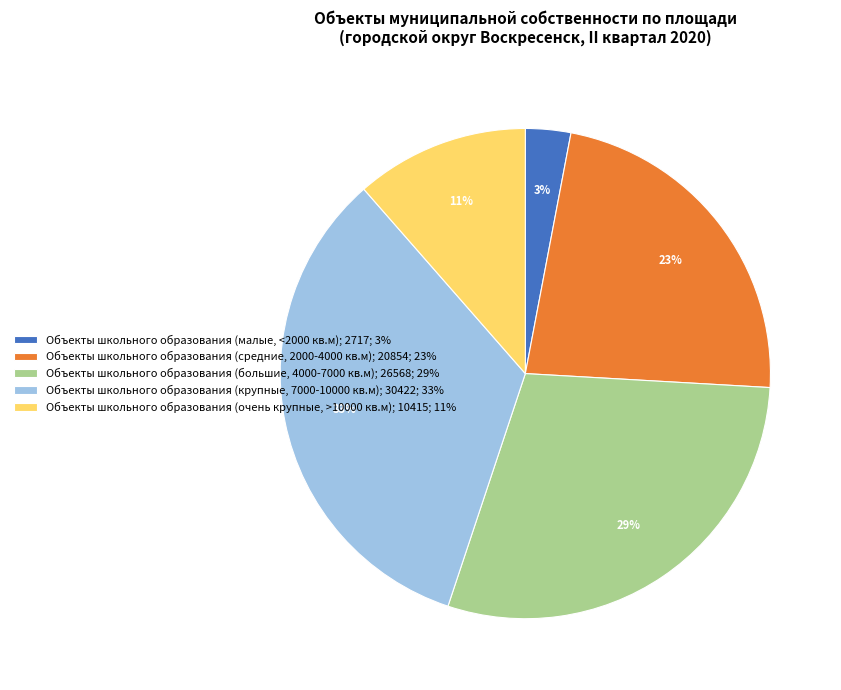

True or false: Объекты школьного образования (малые, <2000 кв.м); 2717; 3% accounts for 10% of the total.

False